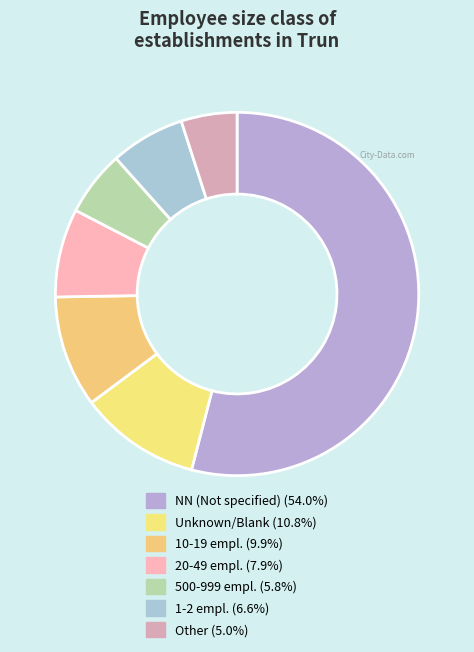

How many slices are in this pie chart?

7